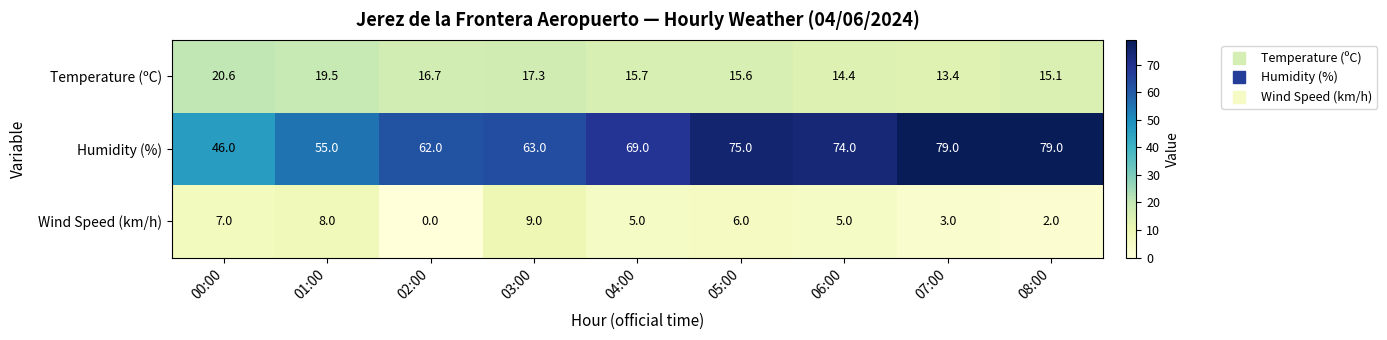

At which category does the chart reach its minimum across all series?

02:00